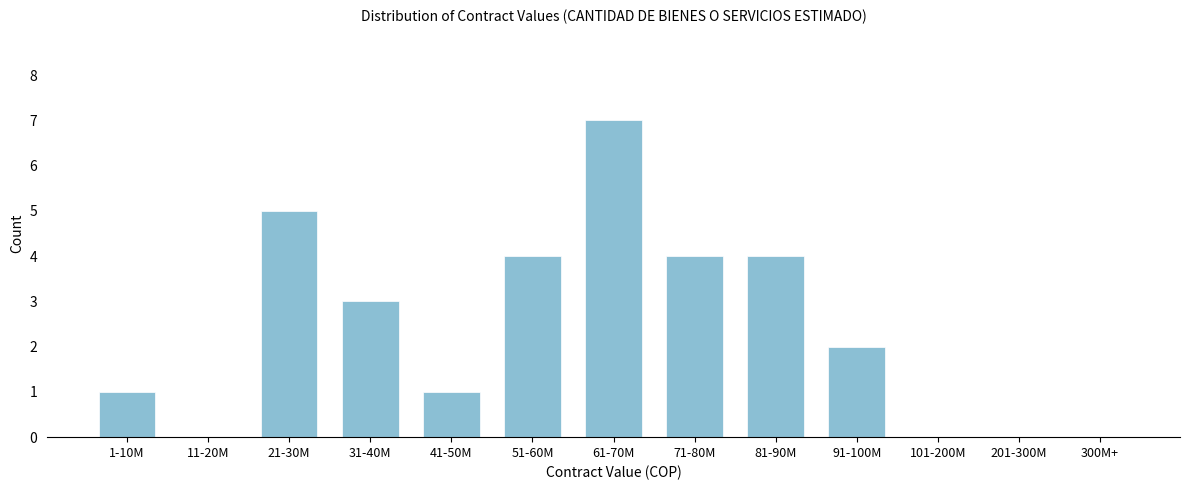

Reading left to right, list all the values displayed in this chart.

1-10M=1	11-20M=0	21-30M=5	31-40M=3	41-50M=1	51-60M=4	61-70M=7	71-80M=4	81-90M=4	91-100M=2	101-200M=0	201-300M=0	300M+=0